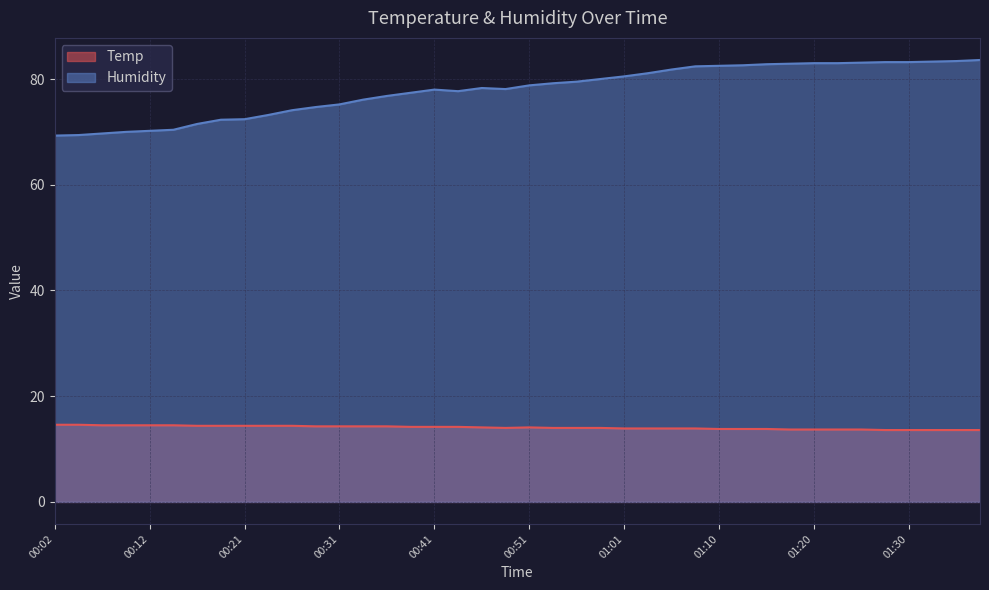

True or false: Humidity and Temp cross at least once.

False